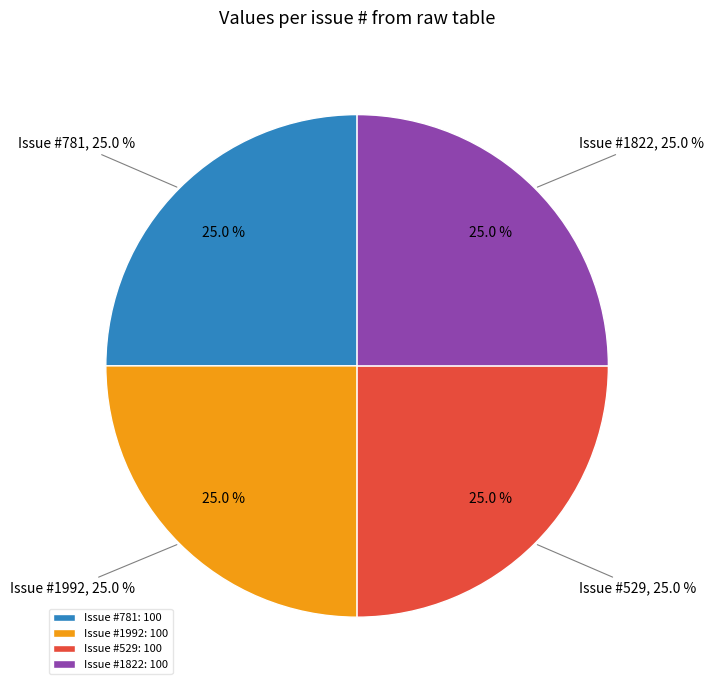

Is there a majority slice in this chart?

No